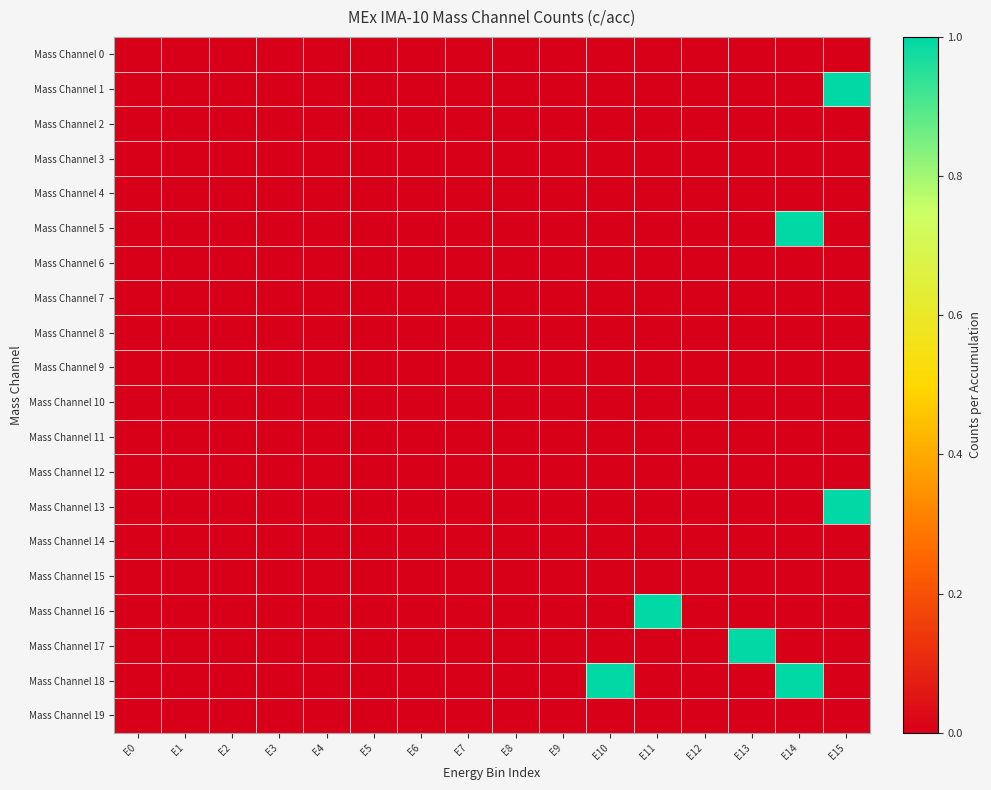

Which series changed the most between E1 and E3?

Mass Channel 0